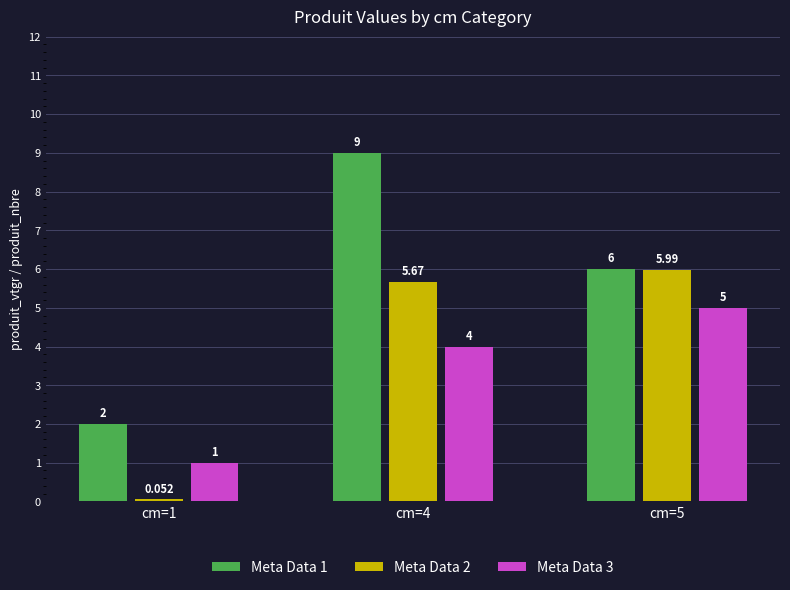

True or false: Meta Data 1 has a value of 14.6 at cm=4.

False